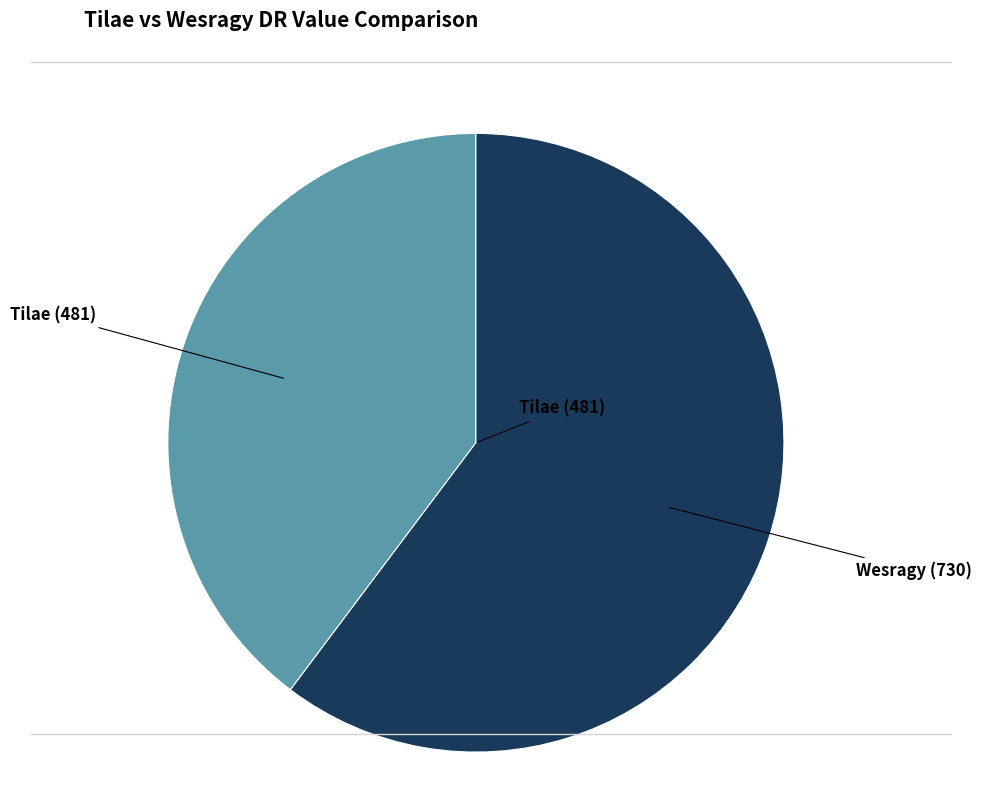

Does any single category account for the majority?

Yes